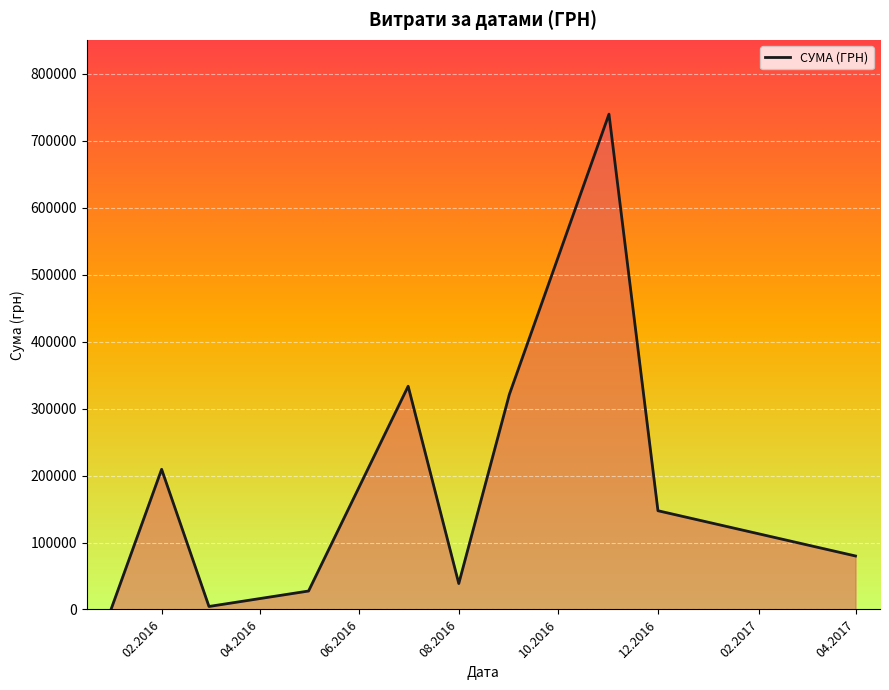

What is the change in value from 12.2016 to 04.2017?

-67616.4